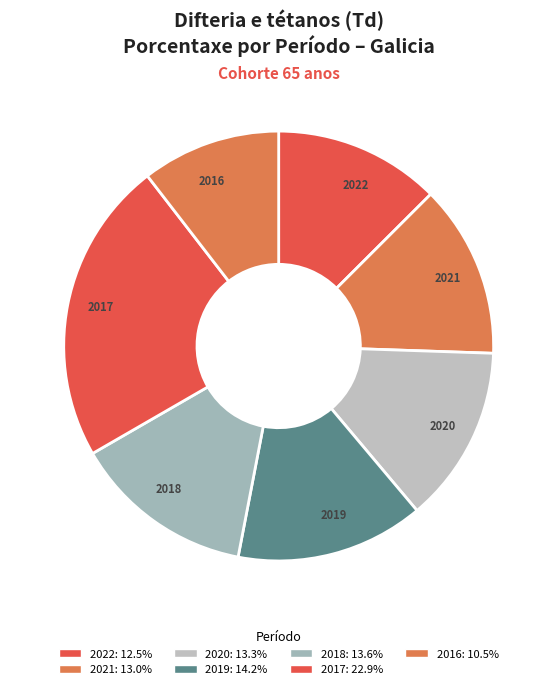

Is the sum of 2021 and 2017 greater than half?

No